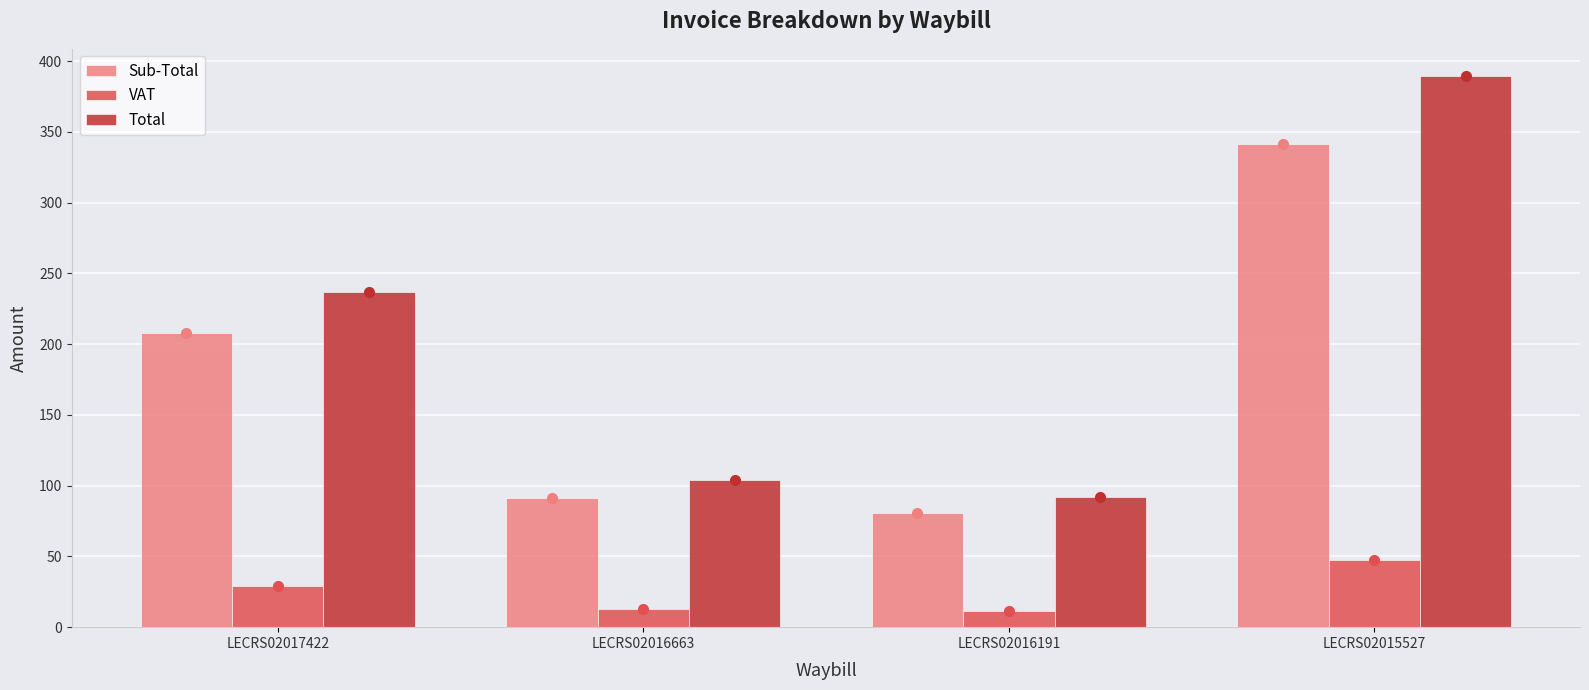

What value does the Total series have at LECRS02016191?

91.7